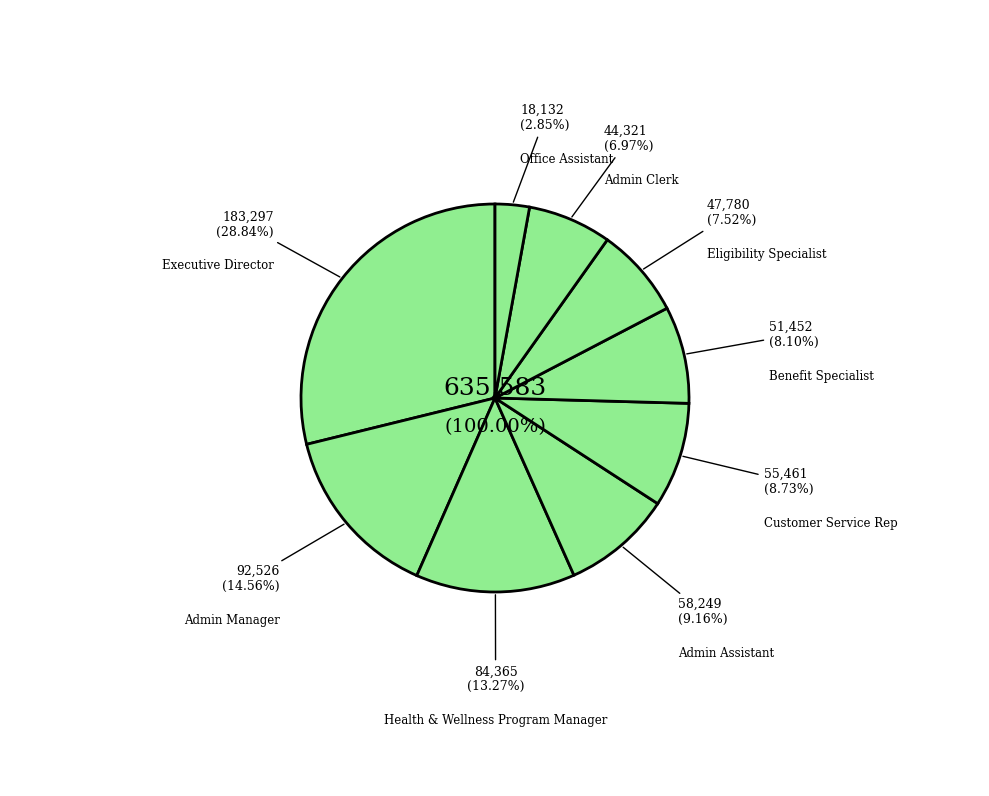

Do Eligibility Specialist and Admin Clerk together represent more than half of the pie?

No